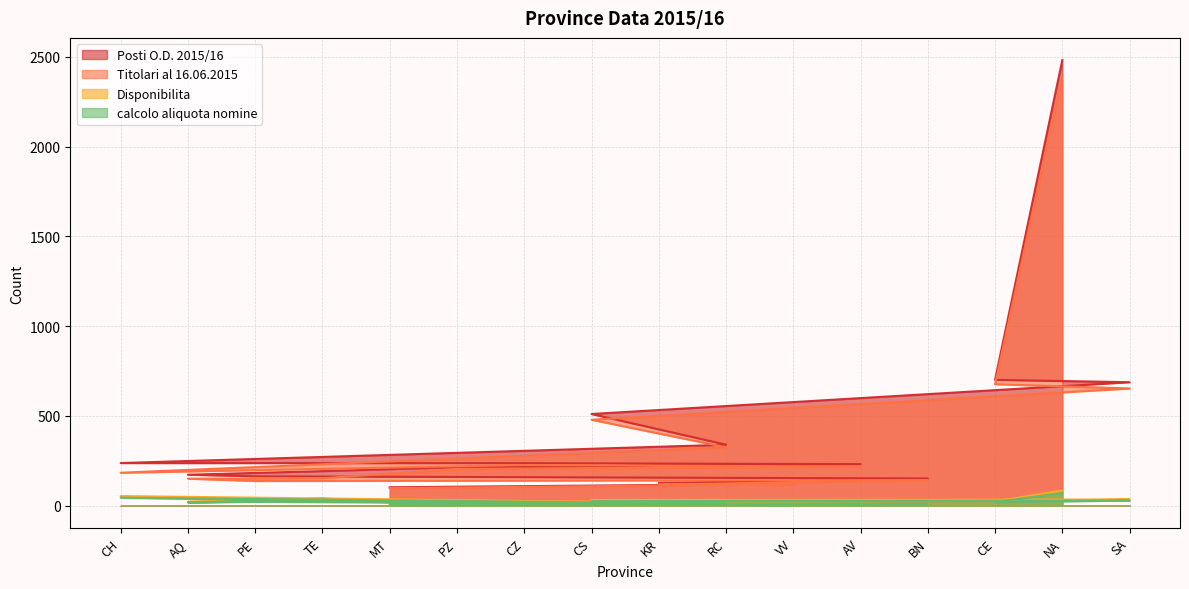

At which category is the sum across all series the highest?

NA